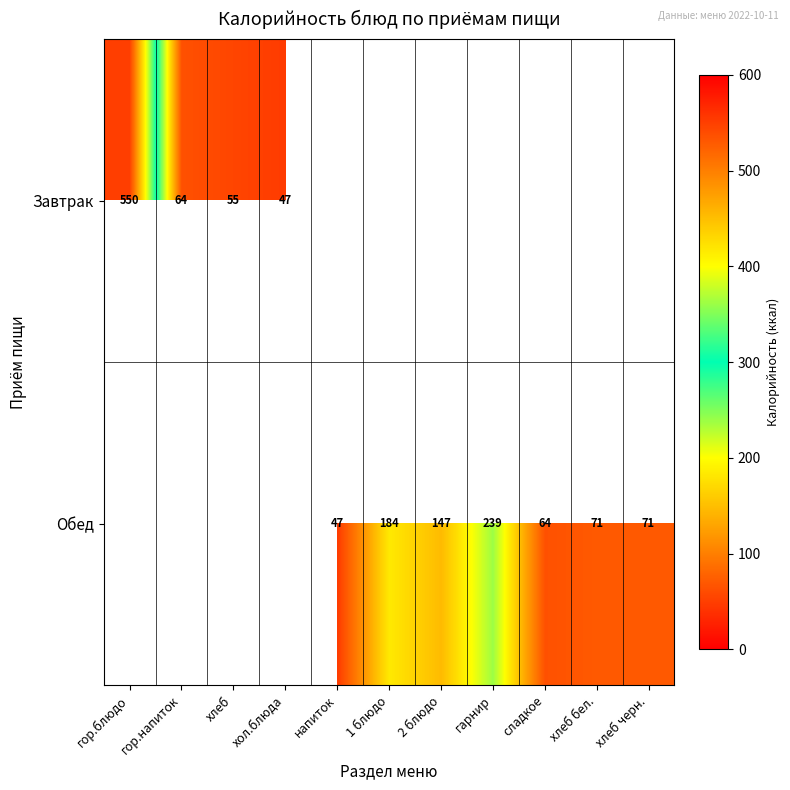

What is the sum of the Обед values at хлеб черн. and хлеб бел.?

142